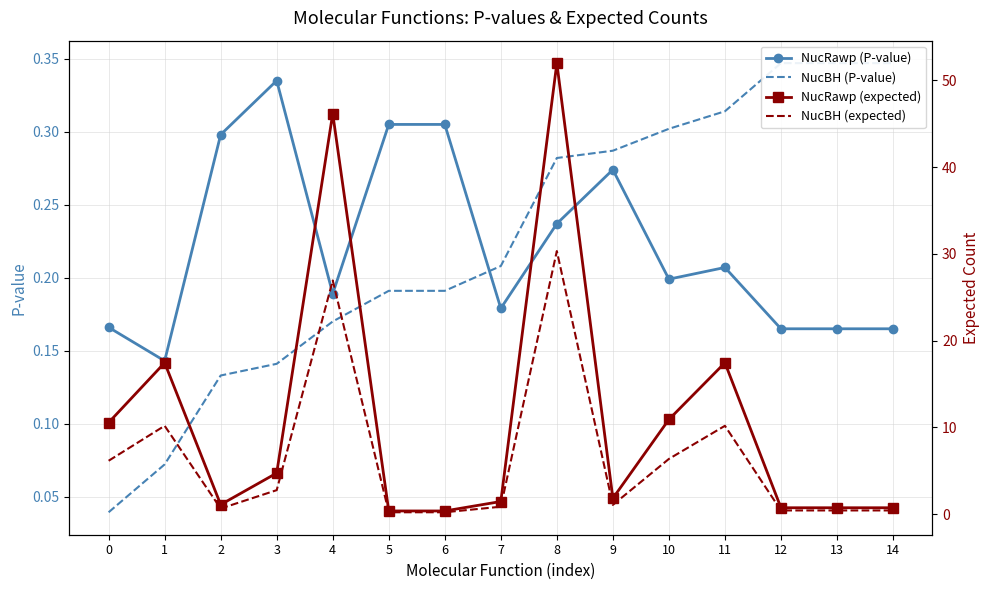

Reading right to left, what are all the values shown in this chart?

NucRawp (P-value): 0.2	0.2	0.2	0.2	0.2	0.3	0.2	0.2	0.3	0.3	0.2	0.3	0.3	0.1	0.2
NucBH (P-value): 0.3	0.3	0.3	0.3	0.3	0.3	0.3	0.2	0.2	0.2	0.2	0.1	0.1	0.1	0.0
NucRawp (expected): 0.7	0.7	0.7	17.4	10.9	1.8	52.0	1.4	0.4	0.4	46.2	4.7	1.1	17.4	10.6
NucBH (expected): 0.4	0.4	0.4	10.2	6.4	1.1	30.3	0.8	0.2	0.2	26.9	2.8	0.6	10.2	6.2